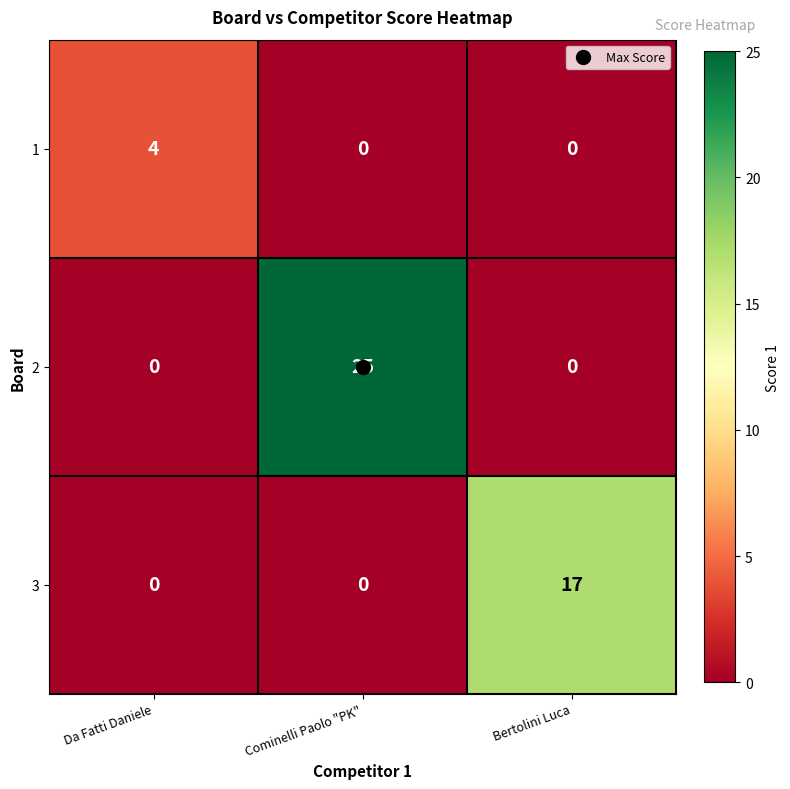

How many categories are shown in the chart?

3